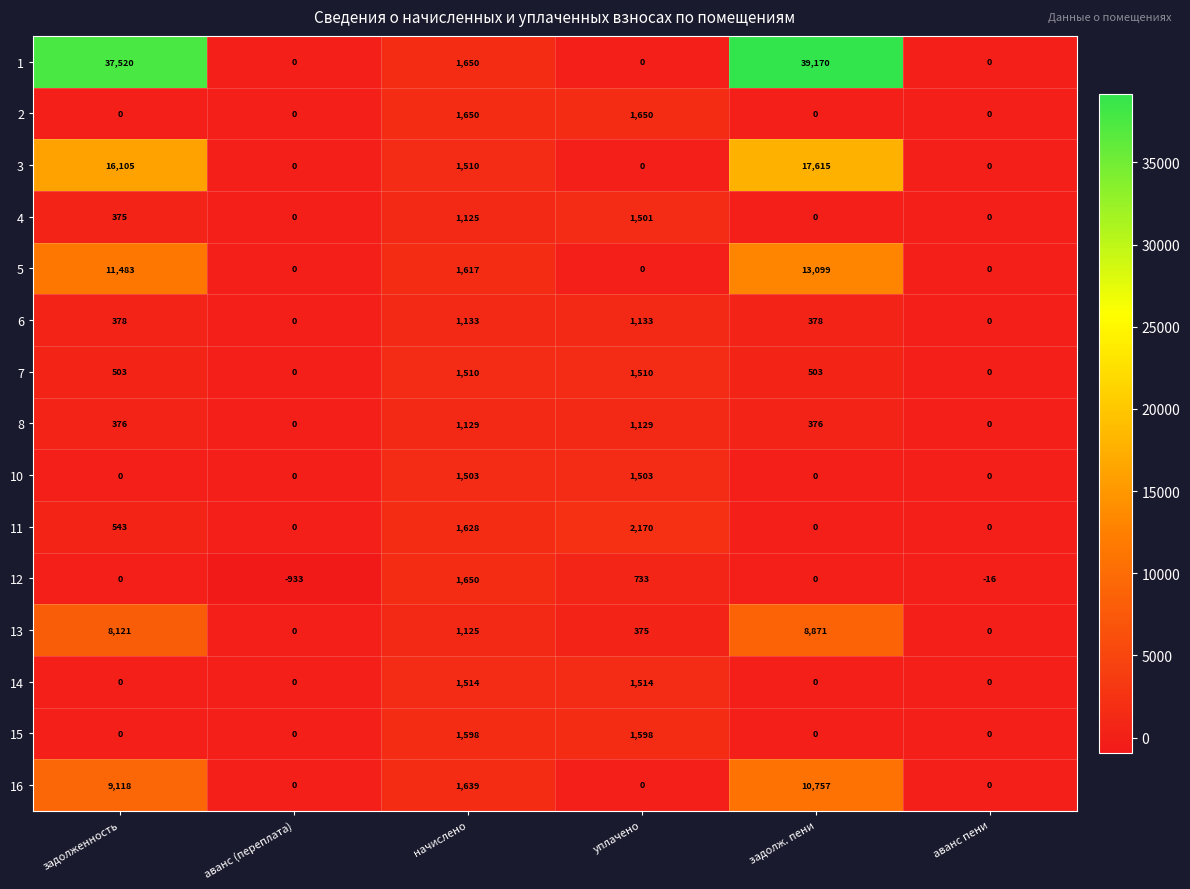

What is the spread (max minus min) of values at начислено?

525